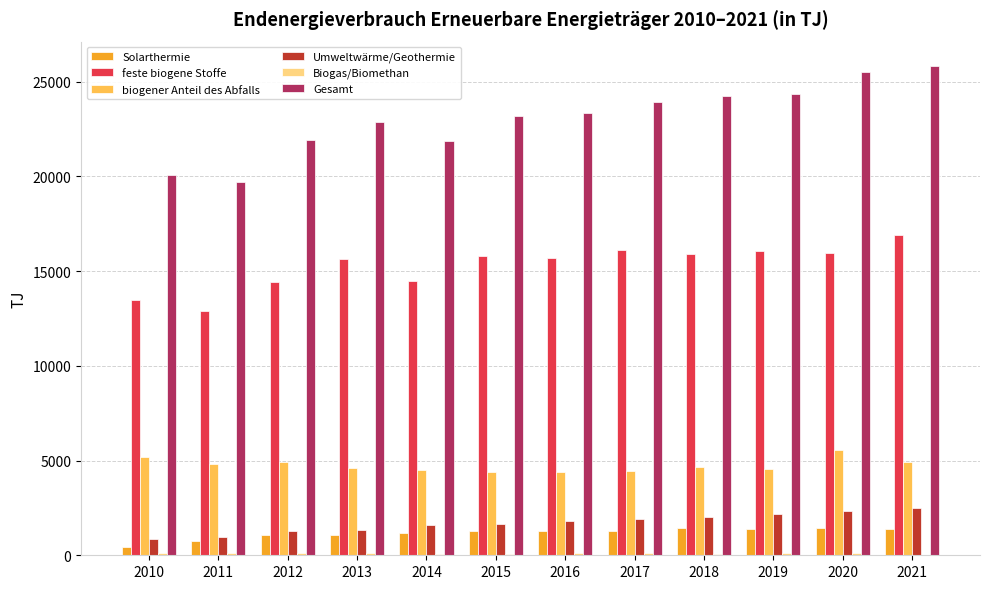

What is the greatest value displayed?

25820.6